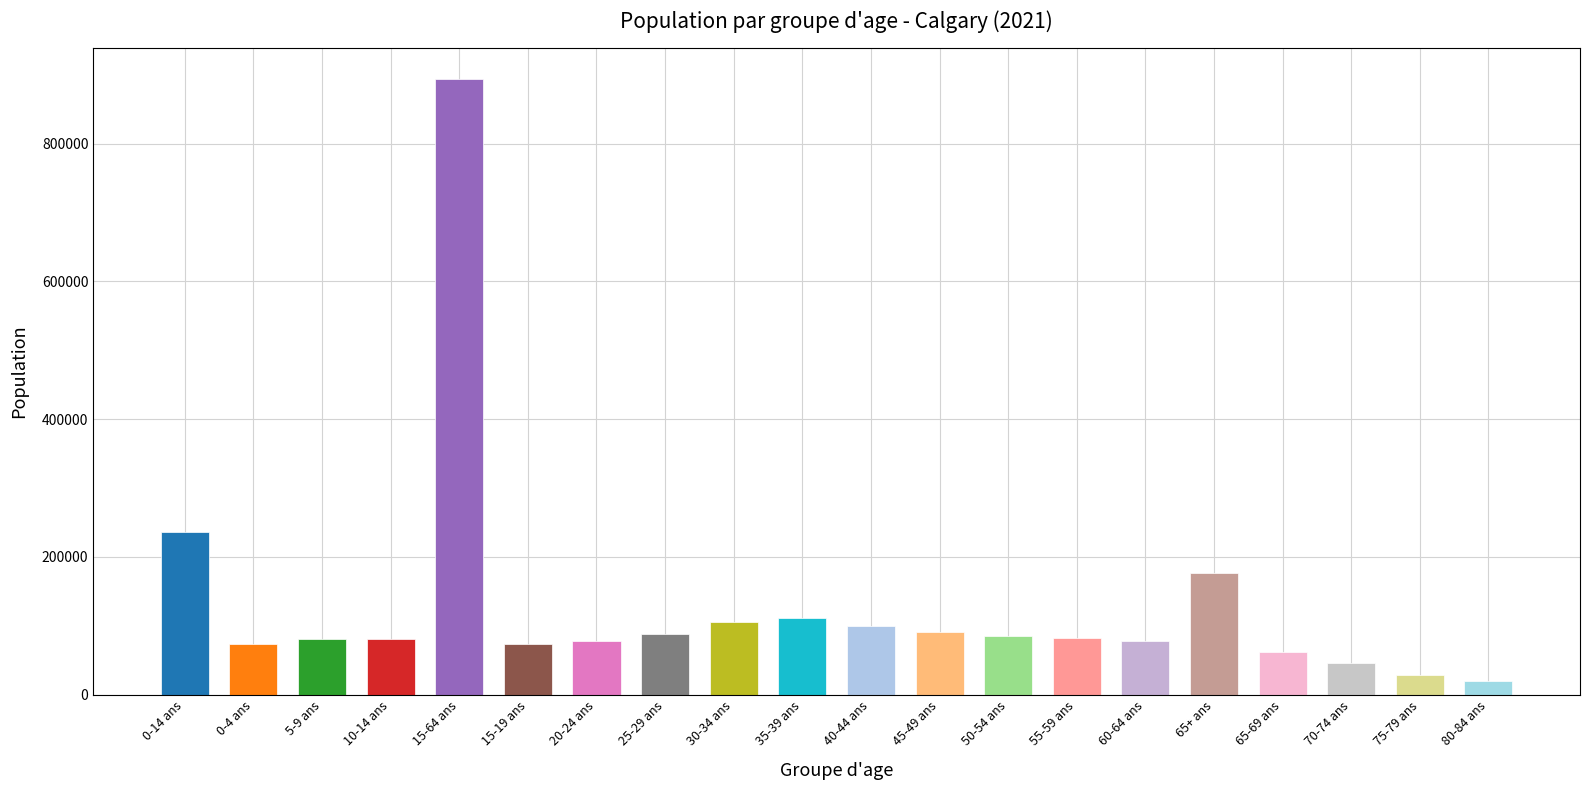

What is the maximum value shown in the chart?

893525